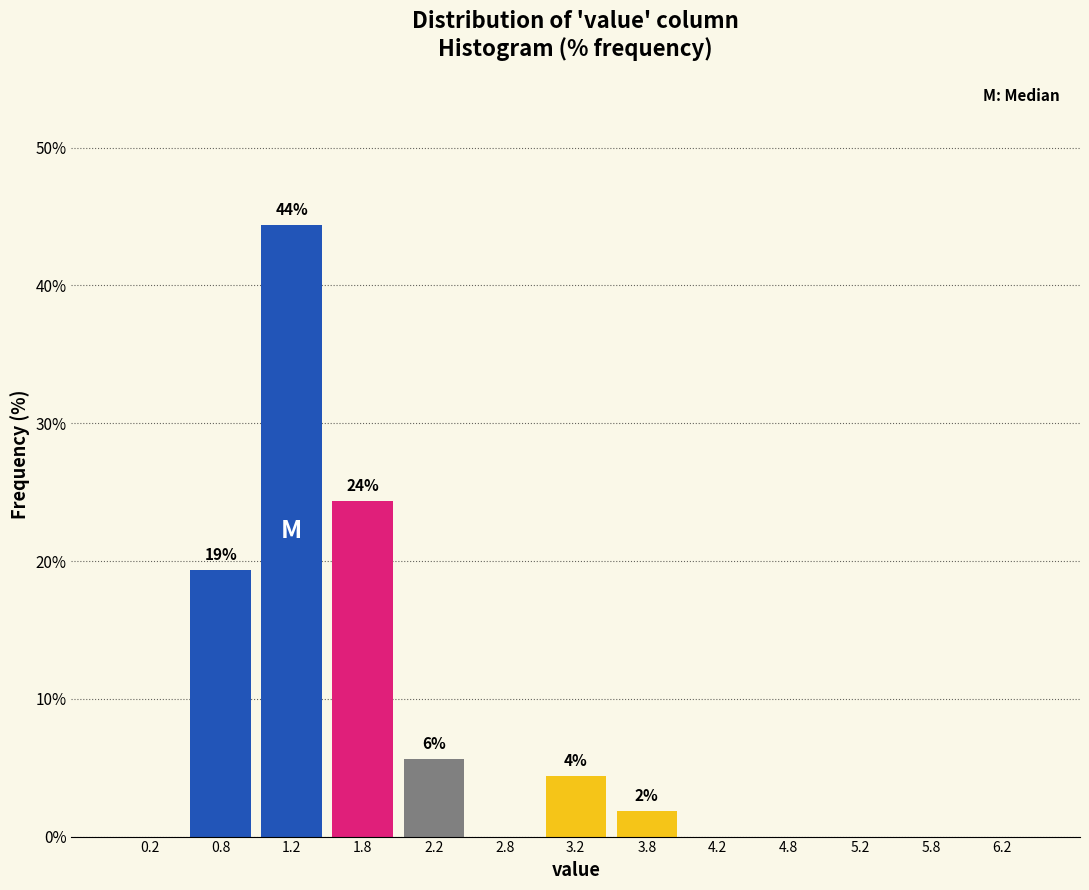

Which range on the x-axis has the tallest bar?

1.0 to 1.5